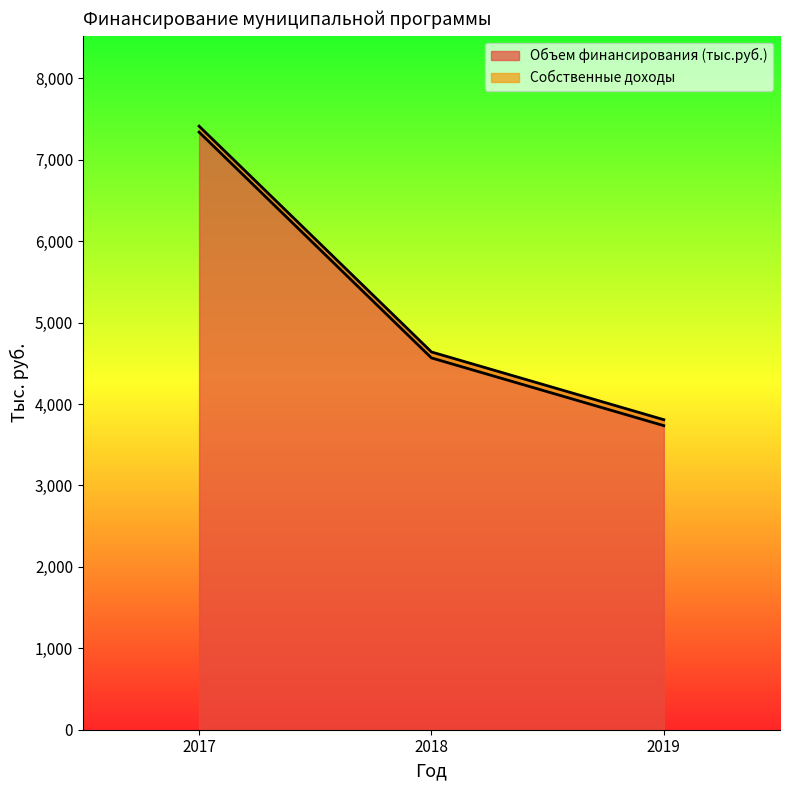

The Объем финансирования (тыс.руб.) series shows 7413.3 at 2017. True or false?

True